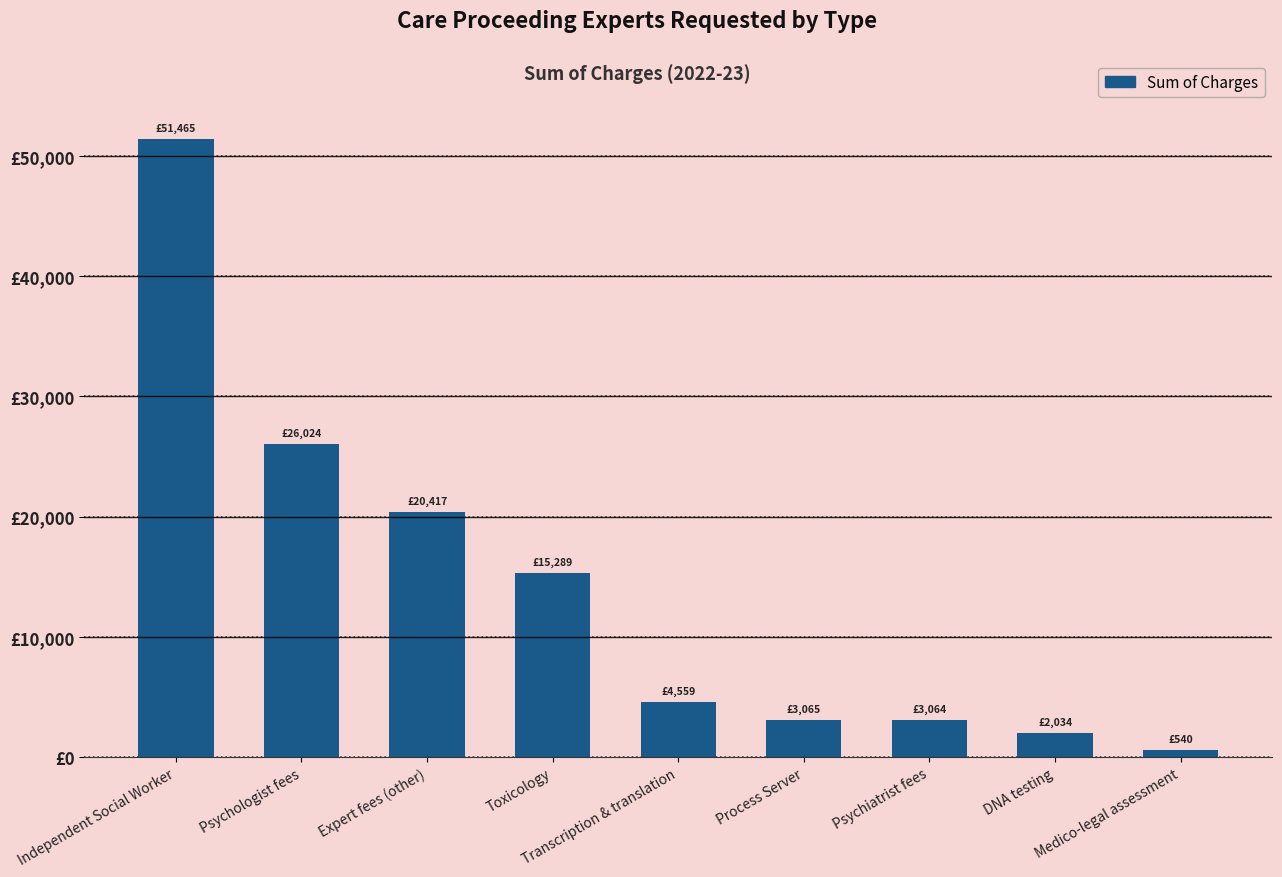

What is the change in value from Psychiatrist fees to DNA testing?

-1030.5